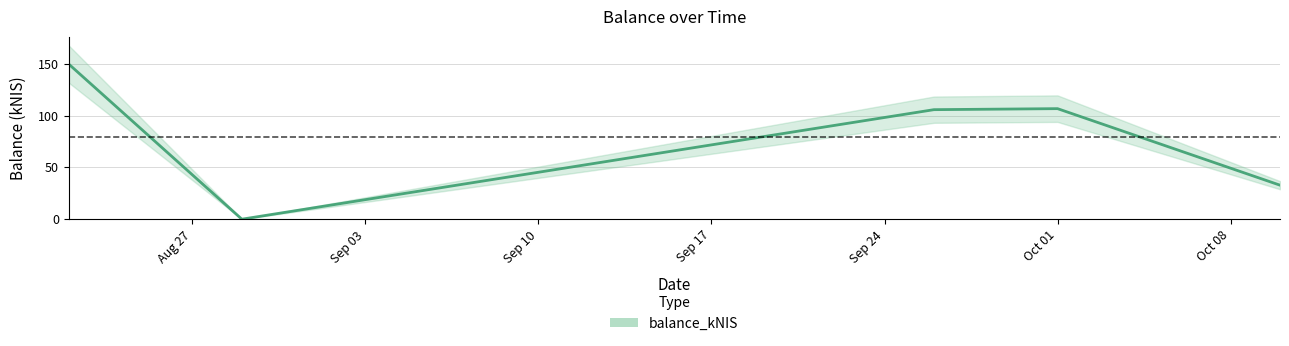

Reading left to right, transcribe all the data shown in this chart.

149.5	0.0	105.7	106.6	32.8